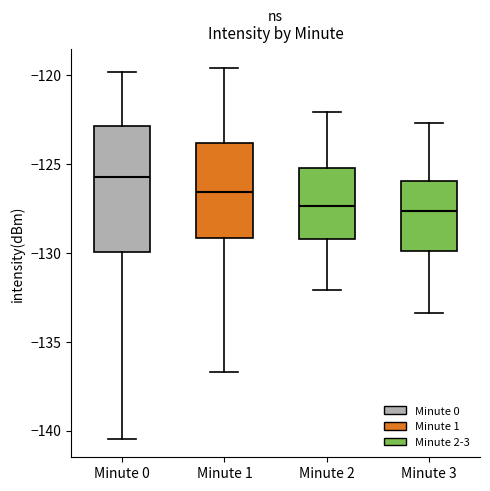

Which box is the tallest, from its lower edge to its upper edge?

Minute 0